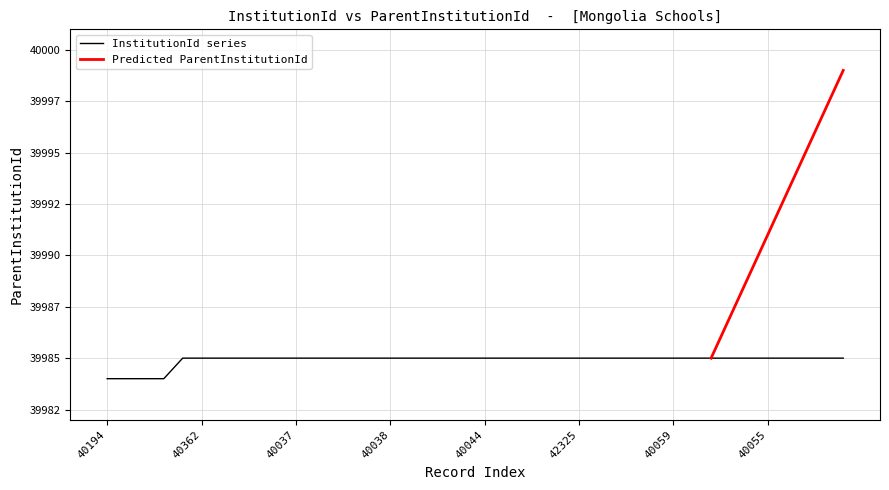

What is the sum of the values at 23 and 9?

79970